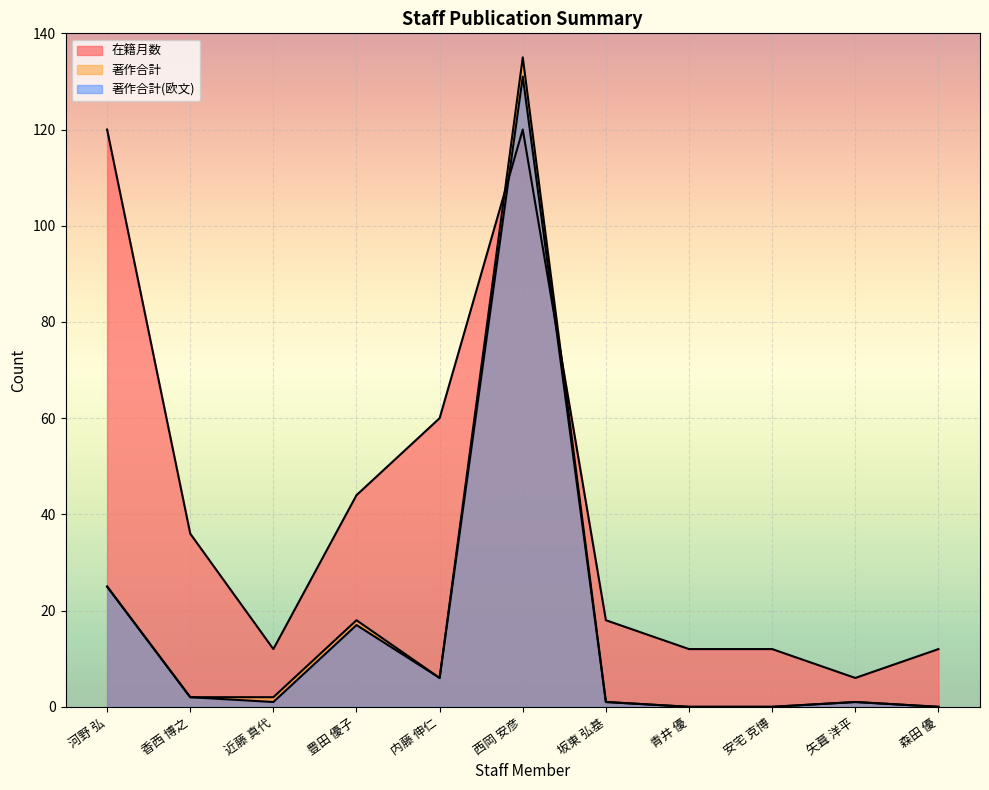

Reading left to right, what are all the values shown in this chart?

在籍月数: 河野 弘=120	香西 博之=36	近藤 真代=12	豊田 優子=44	内藤 伸仁=60	西岡 安彦=120	坂東 弘基=18	青井 優=12	安宅 克博=12	矢葺 洋平=6	森田 優=12
著作合計: 河野 弘=25	香西 博之=2	近藤 真代=2	豊田 優子=18	内藤 伸仁=6	西岡 安彦=135	坂東 弘基=1	青井 優=0	安宅 克博=0	矢葺 洋平=1	森田 優=0
著作合計(欧文): 河野 弘=25	香西 博之=2	近藤 真代=1	豊田 優子=17	内藤 伸仁=6	西岡 安彦=131	坂東 弘基=1	青井 優=0	安宅 克博=0	矢葺 洋平=1	森田 優=0